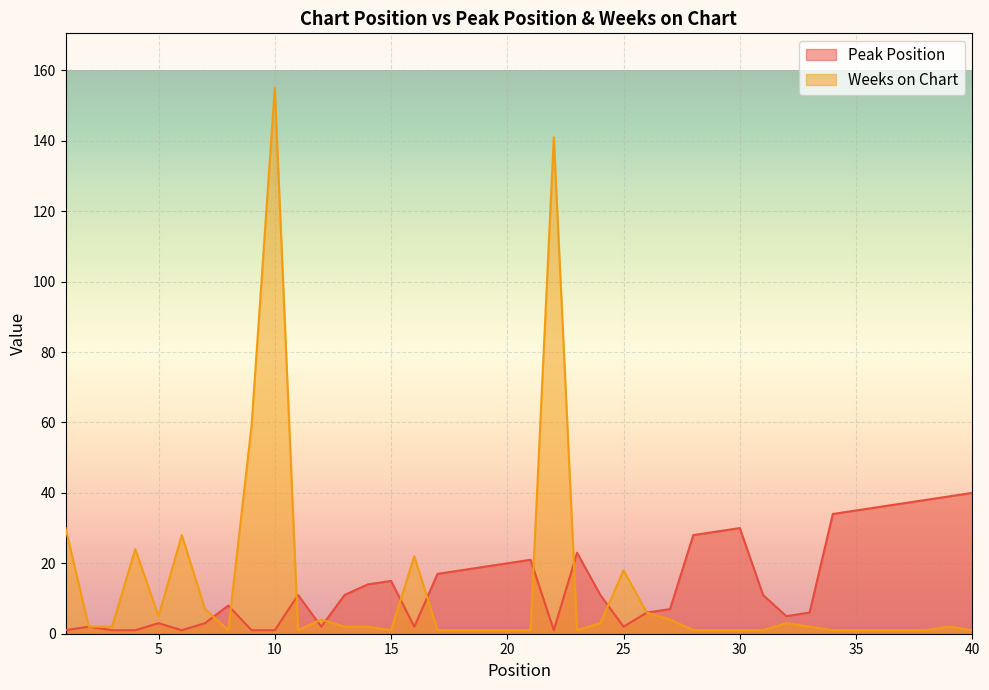

At which label does Peak Position first exceed 11?

14